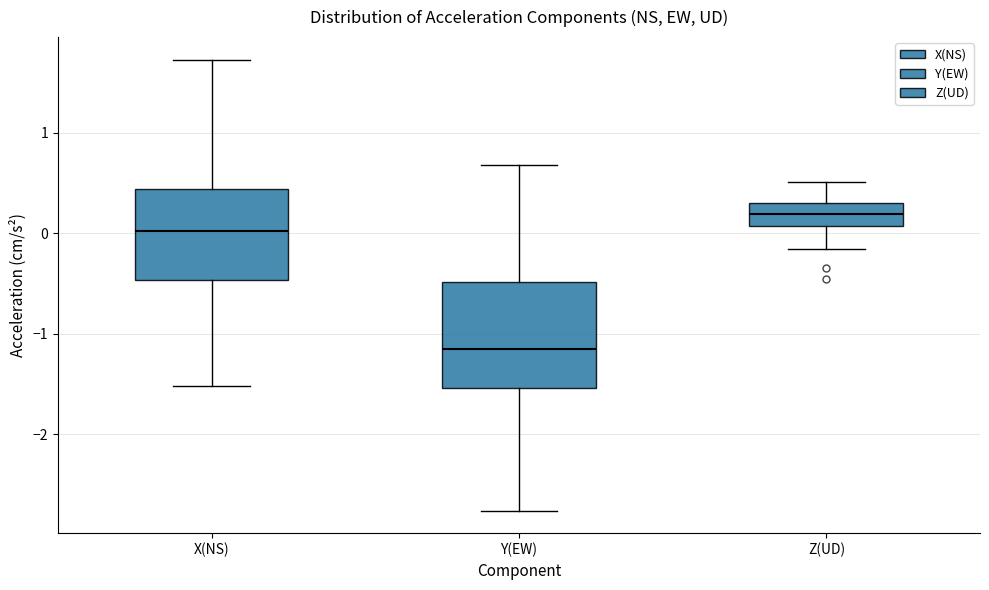

Which box is the tallest, from its lower edge to its upper edge?

Y(EW)